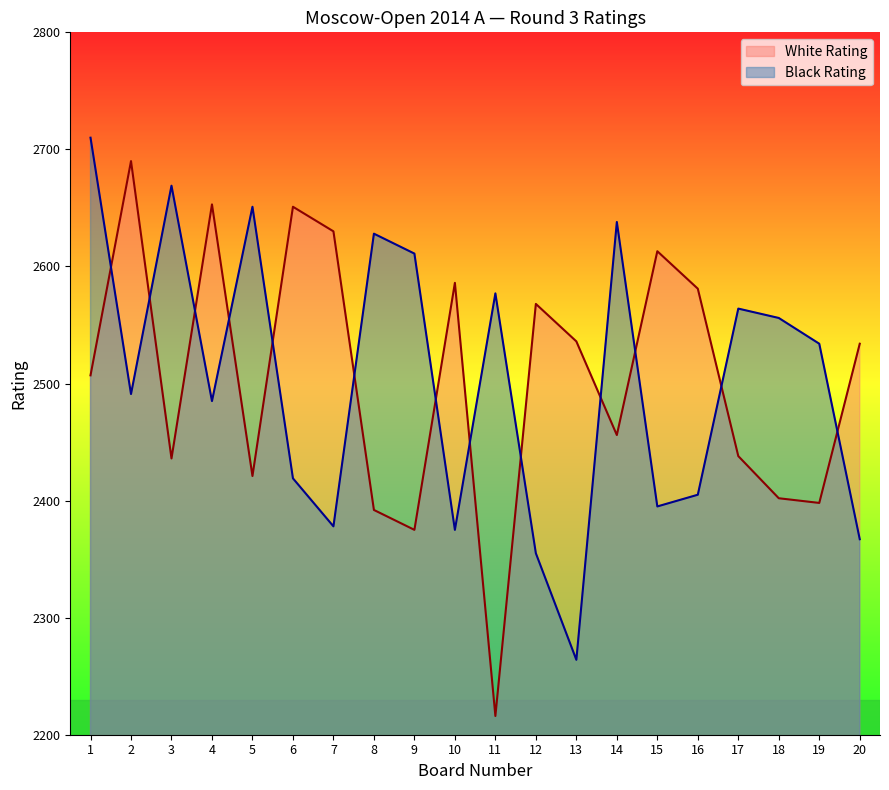

What is the difference between the second highest and minimum values in the White Rating series?

437